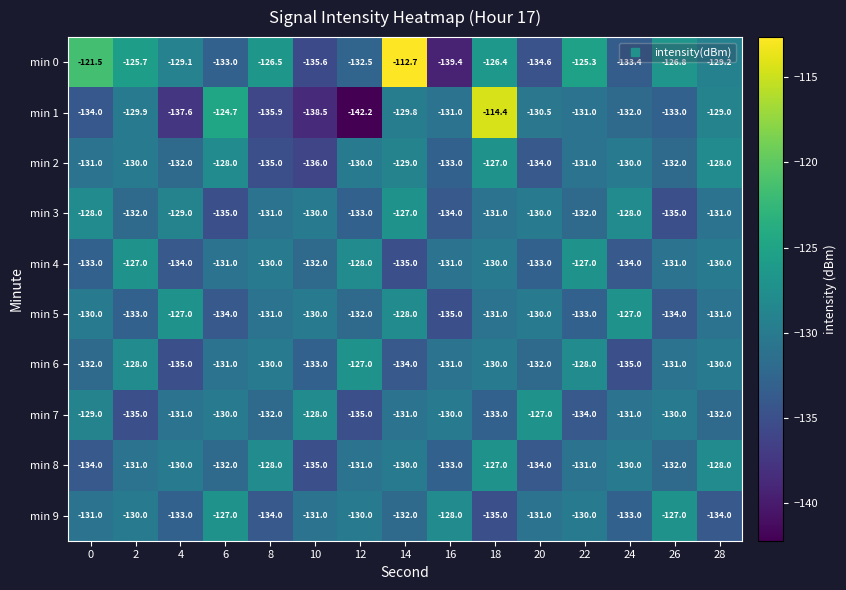

Rank the categories by min 0 value from highest to lowest.

14, 0, 22, 2, 18, 8, 26, 4, 28, 12, 6, 24, 20, 10, 16